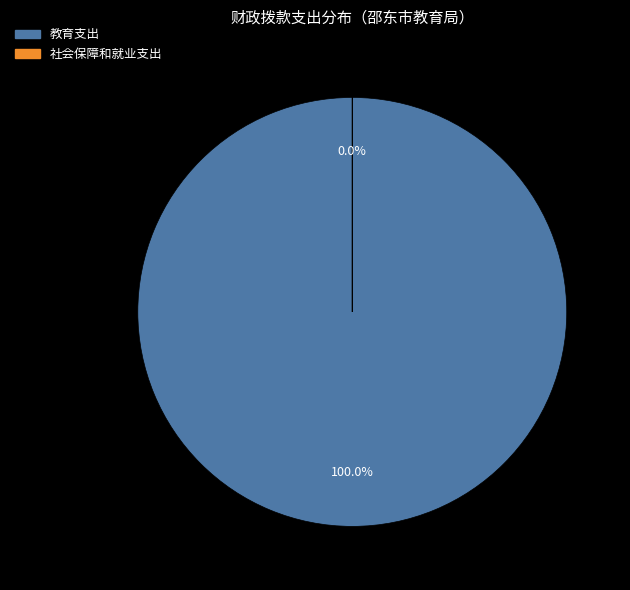

Which has a higher value, 教育支出 or 社会保障和就业支出?

教育支出